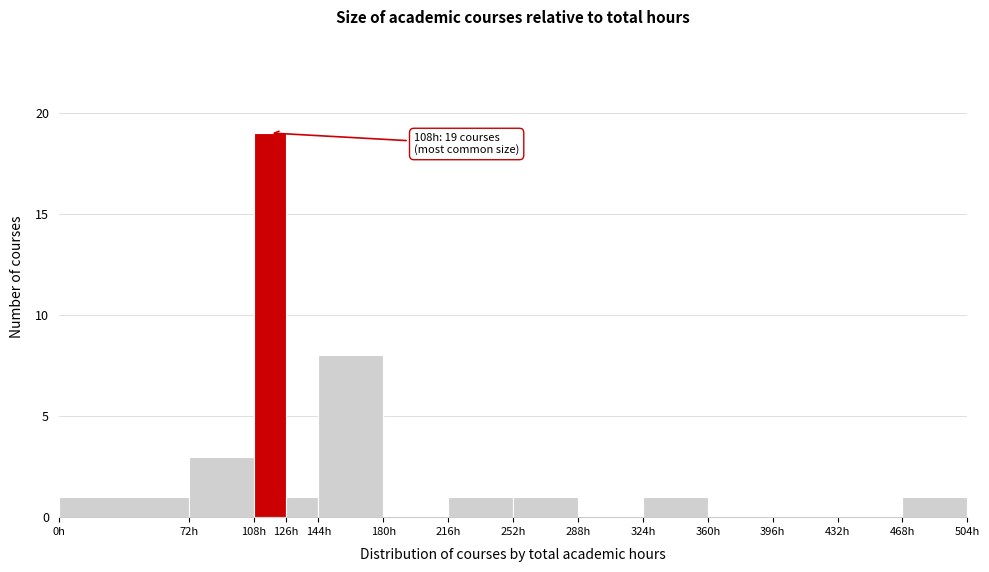

Over which range of the x-axis is the bar tallest?

108 to 126